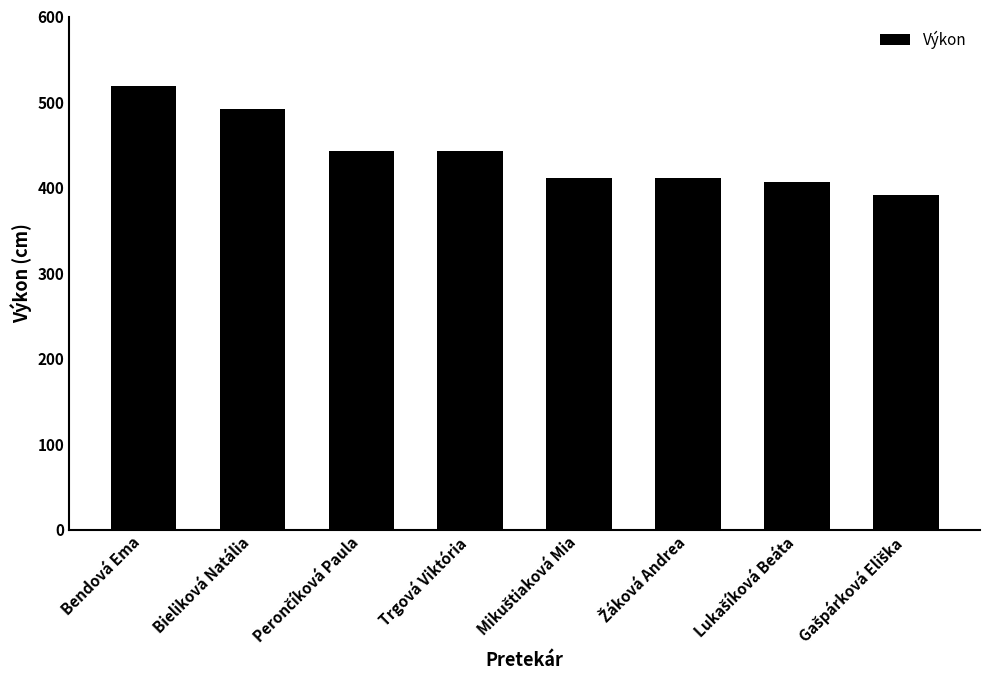

How many values are below 443?

4